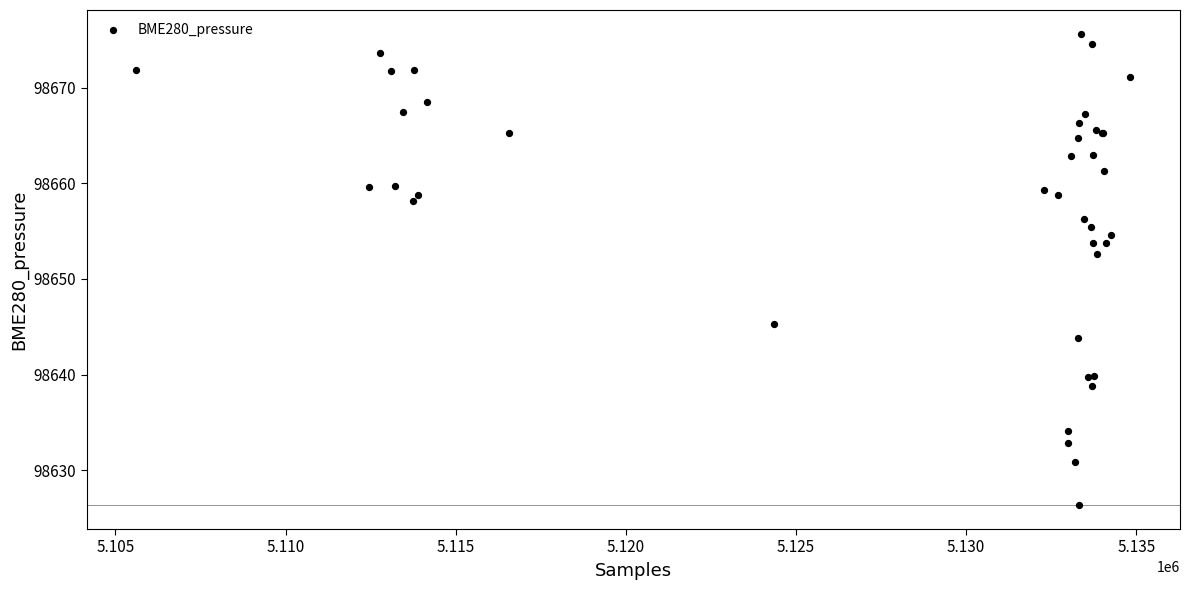

What Y value in the scatter plot is closest to 98650?

98652.6